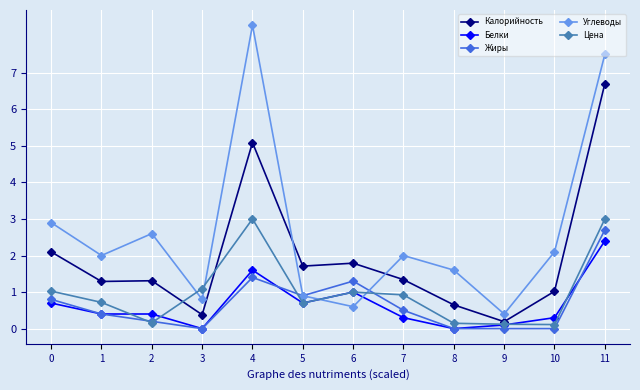

Between 5 and 9, which series saw the biggest shift?

Калорийность